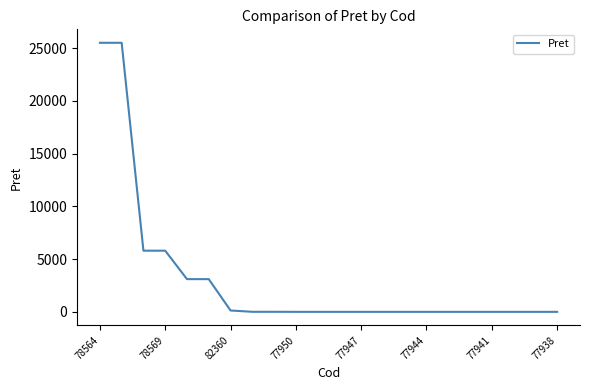

What is the difference between the maximum and minimum values?

25495.6